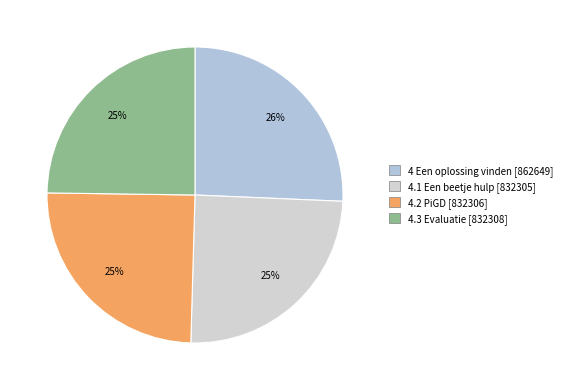

Is 4.1 Een beetje hulp the majority of the pie?

No